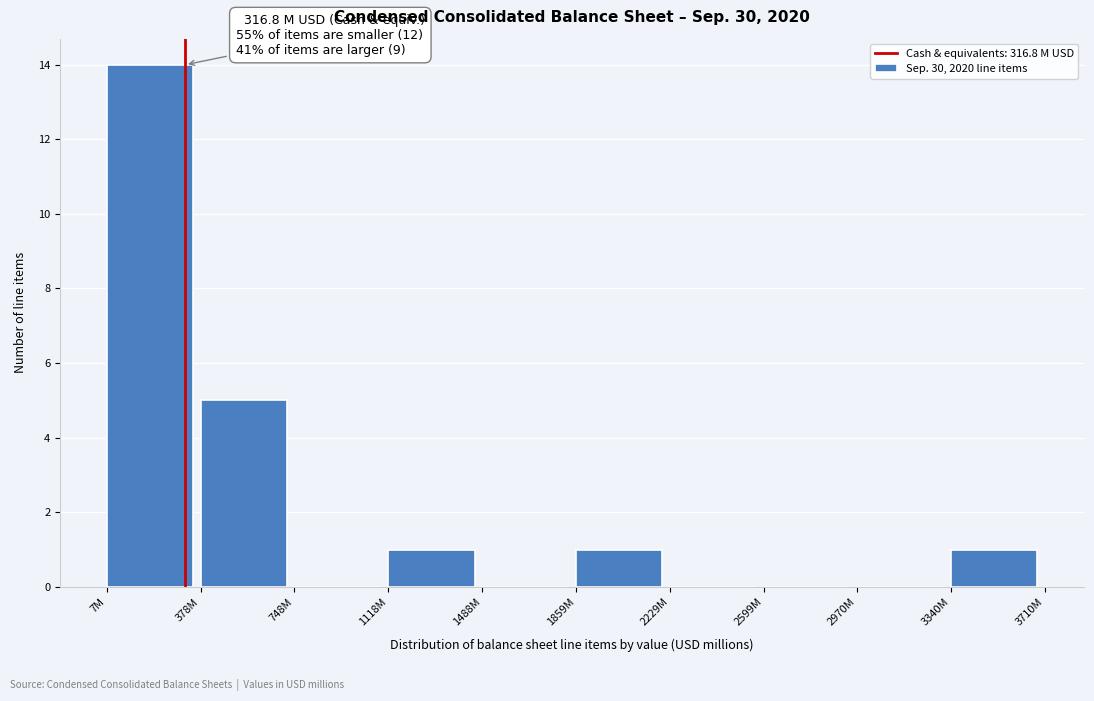

Reading right to left, what are all the values shown in this chart?

3340M=1	2970M=0	2599M=0	2229M=0	1859M=1	1488M=0	1118M=1	748M=0	378M=5	7M=14